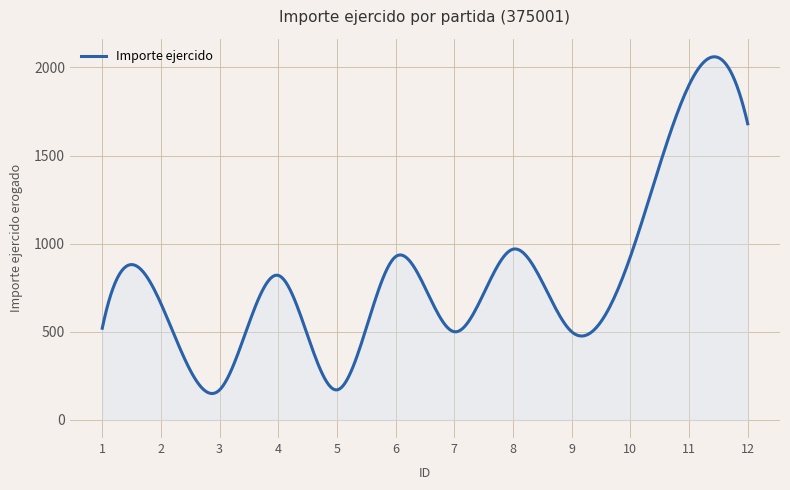

What is the greatest value displayed?

2060.1